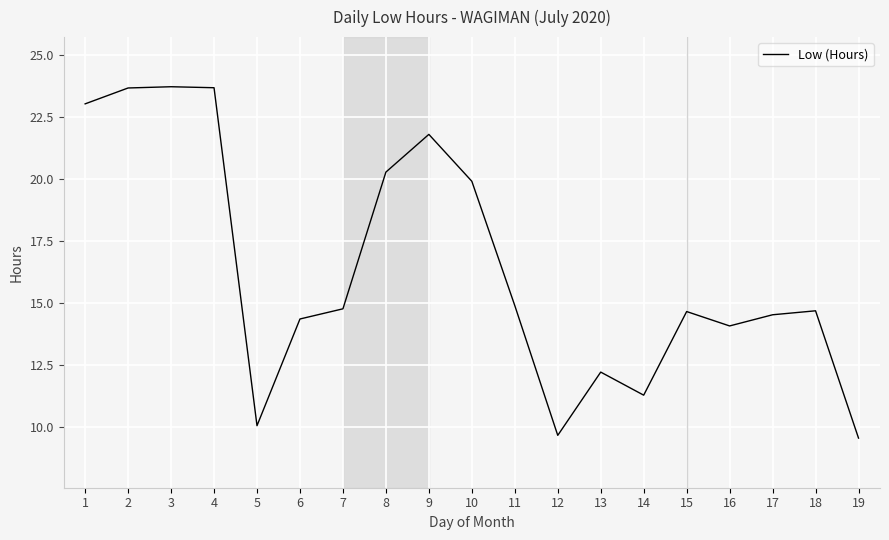

How many series are shown in this chart?

1